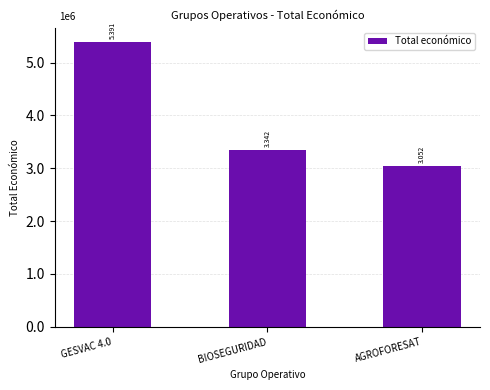

Reading left to right, what are all the values shown in this chart?

GESVAC 4.0=5390598	BIOSEGURIDAD=3342252	AGROFORESAT=3051573